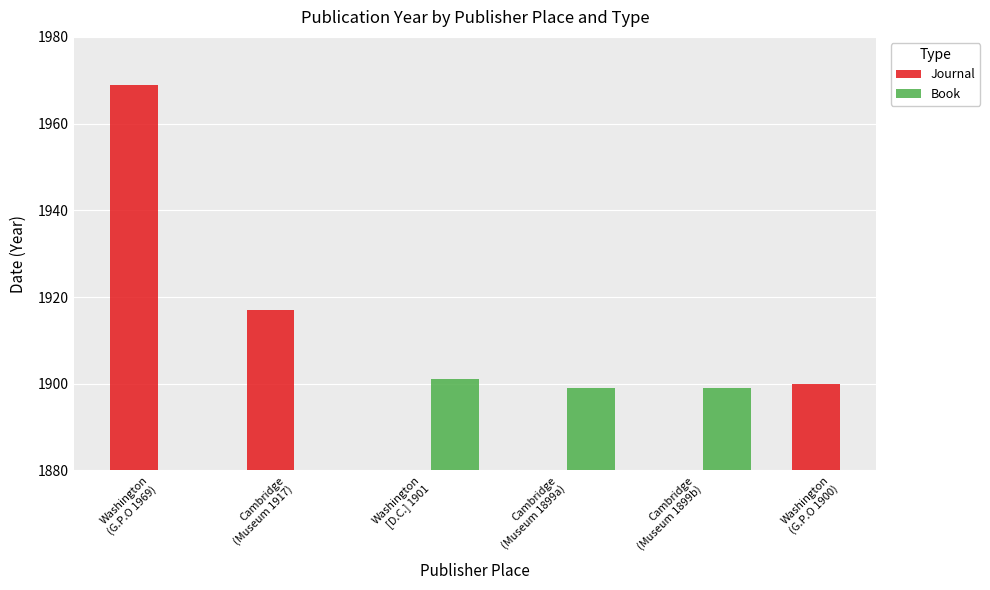

What is the label of the 3rd bar from the right?

Cambridge
(Museum 1899a)